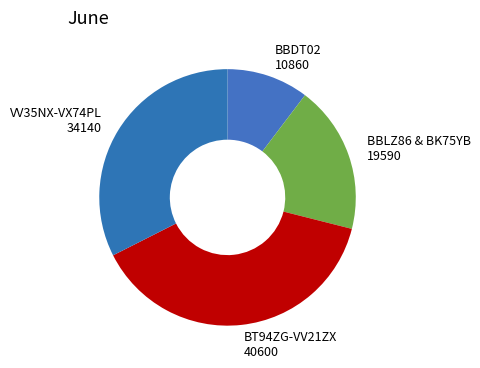

What is the ratio of the value at BBDT02 10860 to the value at BT94ZG-VV21ZX 40600?

0.3